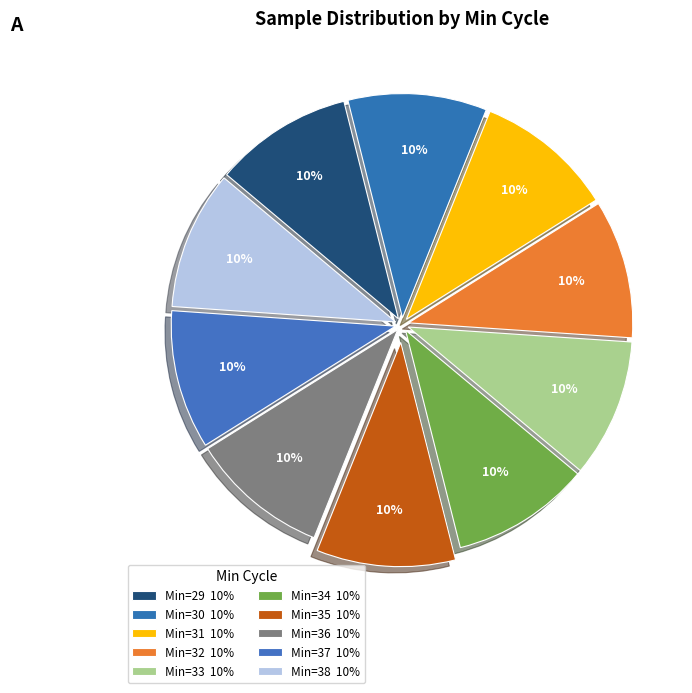

How many segments does this pie chart have?

10